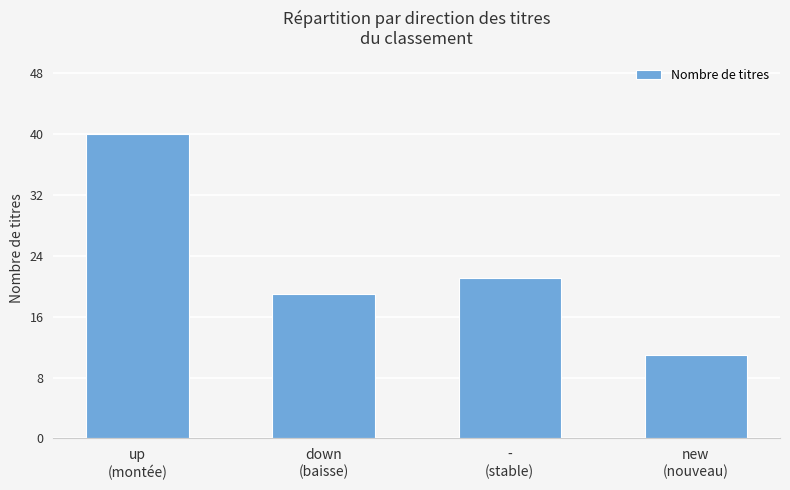

What is the difference between the second highest and second lowest values?

2